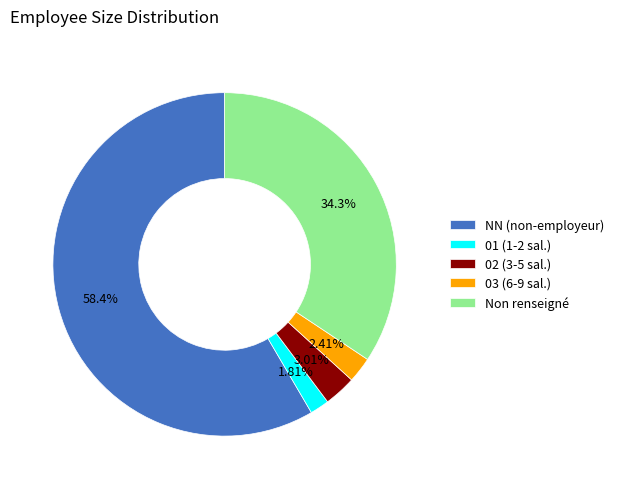

How many slices are in this pie chart?

5